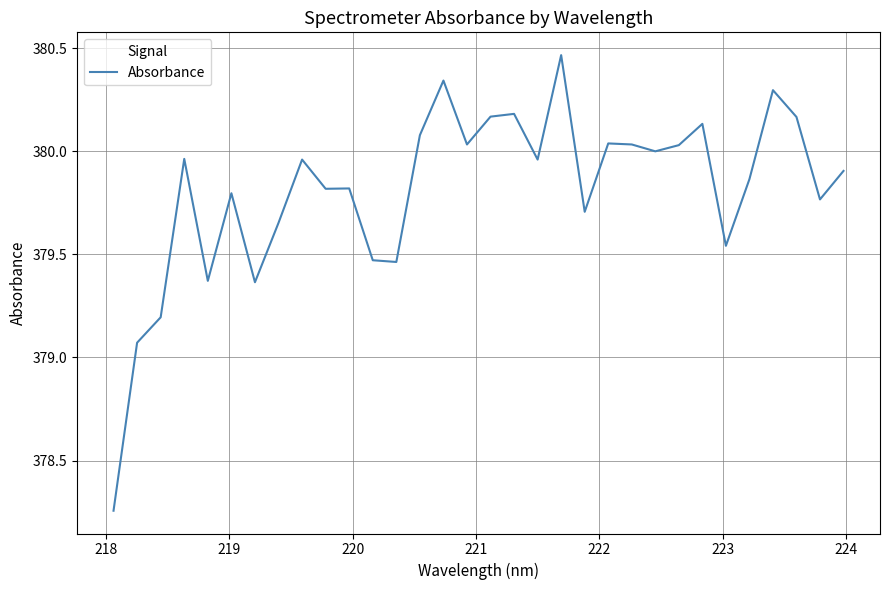

What is the difference between the maximum and minimum values?

2.2